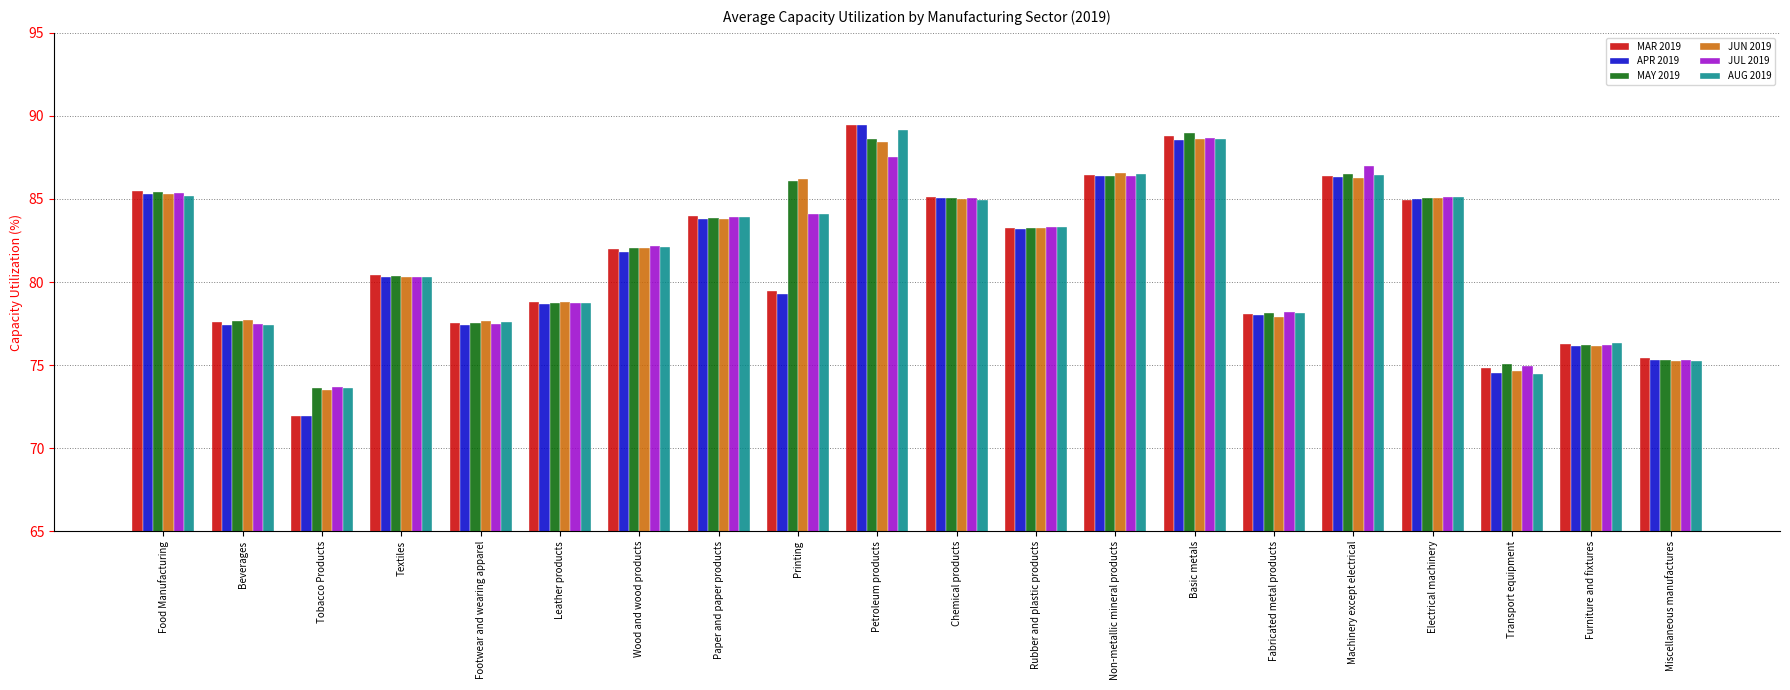

At which label is AUG 2019 closest to 81?

Textiles